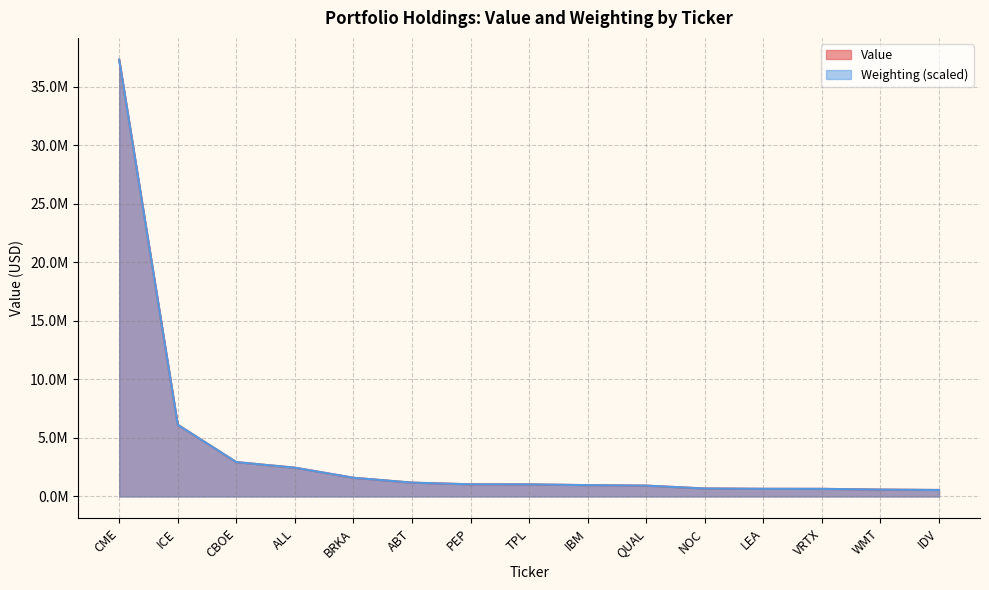

True or false: Value has more than 0 points higher than both neighbors.

False